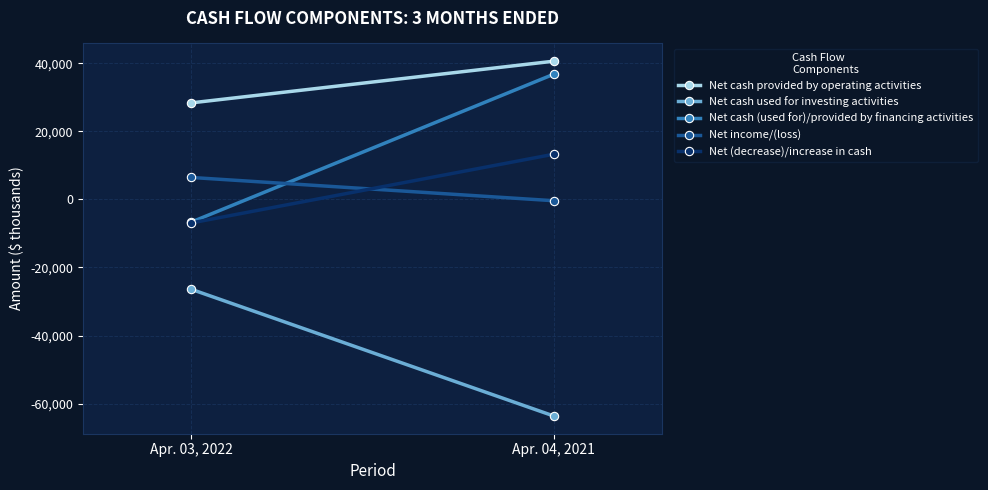

The value of Net cash used for investing activities at Apr. 03, 2022 is -37364. True or false?

False